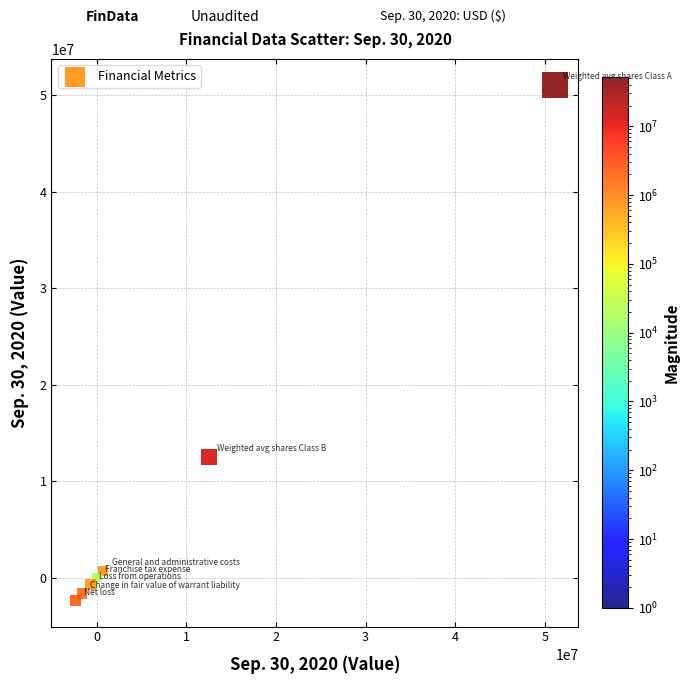

What is the range of X values (max minus min)?

53492970